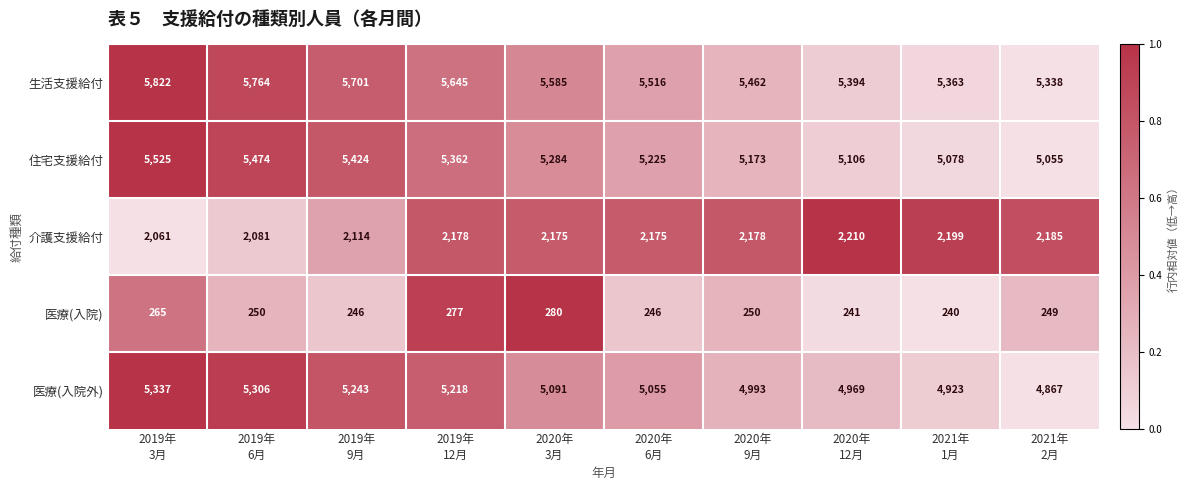

At how many categories does at least one series exceed 406?

10